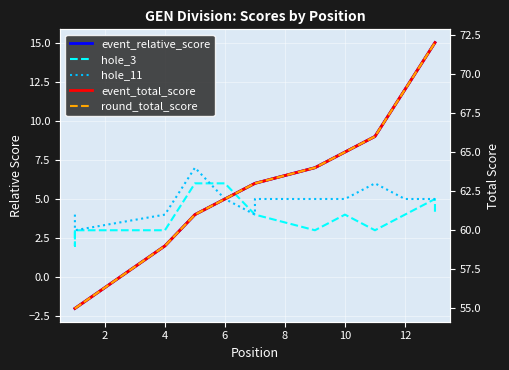

Does the chart display data point markers on the line(s)?

No